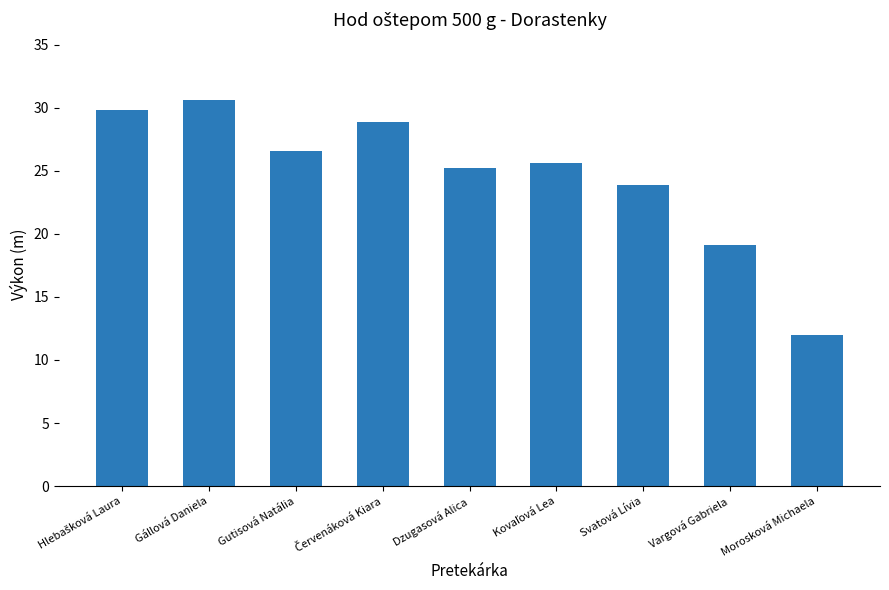

What is the label of the 3rd bar from the right?

Svatová Lívia